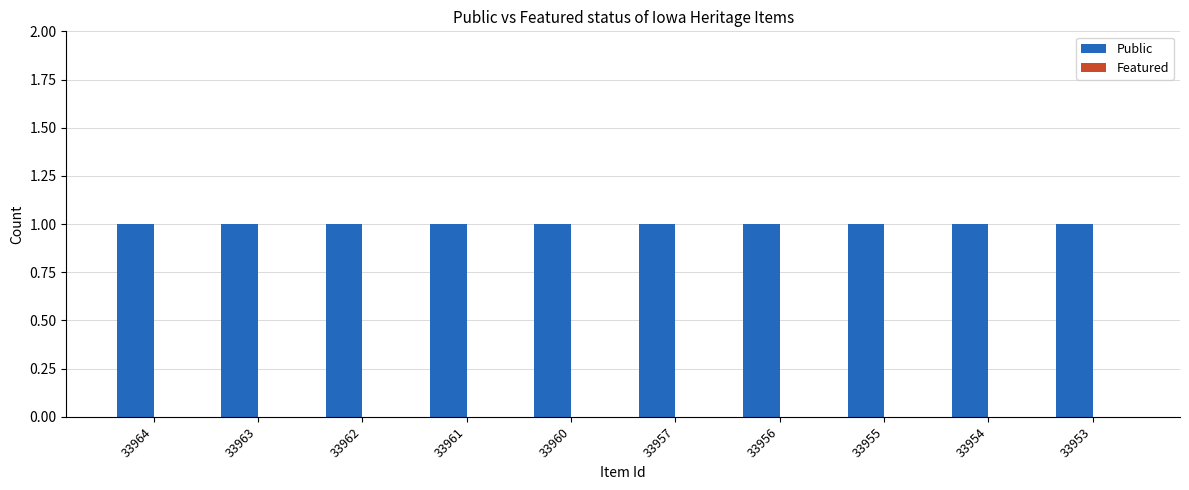

Reading right to left, transcribe all the data shown in this chart.

Public: 33953=1	33954=1	33955=1	33956=1	33957=1	33960=1	33961=1	33962=1	33963=1	33964=1
Featured: 33953=0	33954=0	33955=0	33956=0	33957=0	33960=0	33961=0	33962=0	33963=0	33964=0